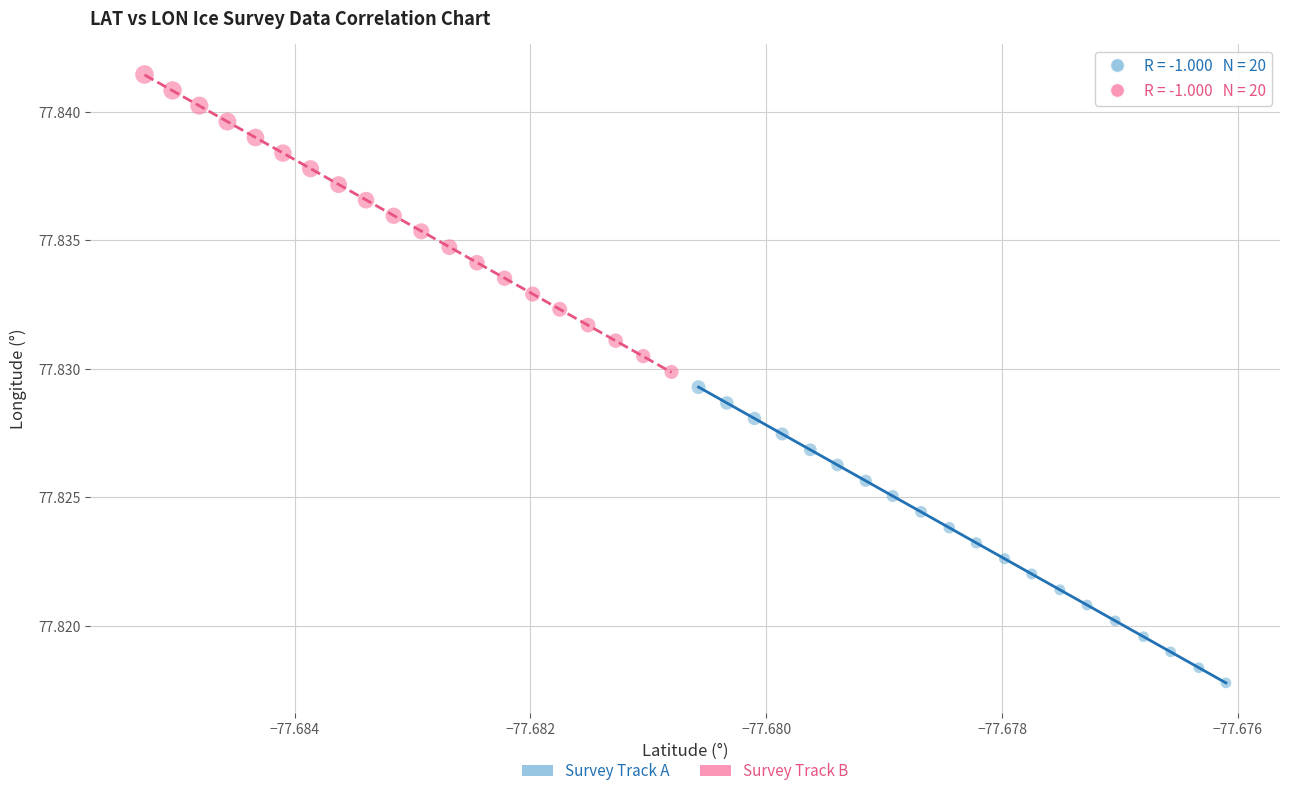

Which series has the widest spread of Y values?

Survey Track B